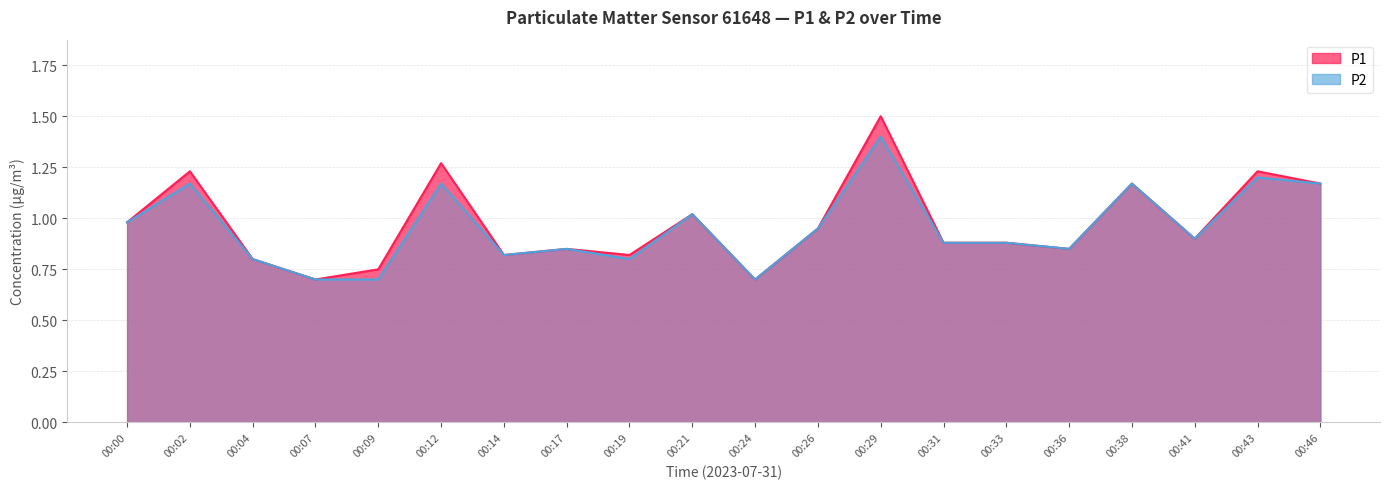

What is the sum of the P1 values at 00:07 and 00:38?

1.9